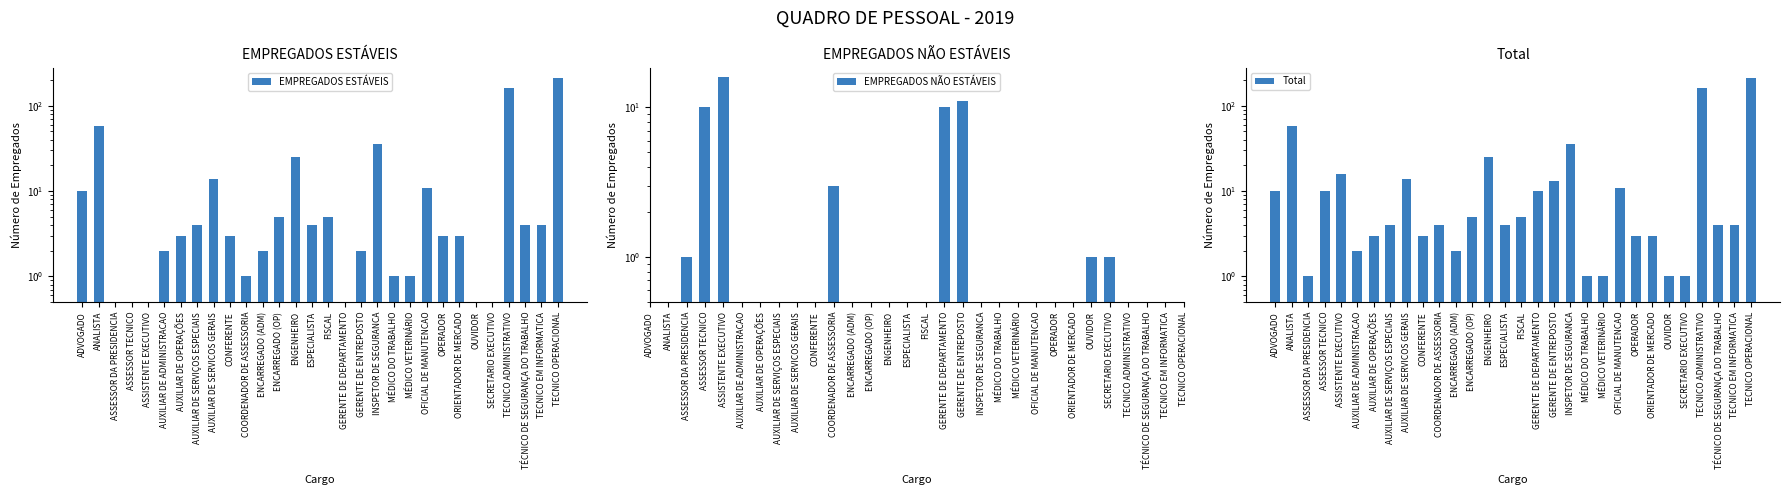

Rank the categories by Total value from lowest to highest.

ASSESSOR DA PRESIDENCIA, MÉDICO DO TRABALHO, MÉDICO VETERINÁRIO, OUVIDOR, SECRETARIO EXECUTIVO, AUXILIAR DE ADMINISTRACAO, ENCARREGADO (ADM), AUXILIAR DE OPERAÇÕES, CONFERENTE, OPERADOR, ORIENTADOR DE MERCADO, AUXILIAR DE SERVIÇOS ESPECIAIS, COORDENADOR DE ASSESSORIA, ESPECIALISTA, TÉCNICO DE SEGURANÇA DO TRABALHO, TECNICO EM INFORMATICA, ENCARREGADO (OP), FISCAL, ADVOGADO, ASSESSOR TECNICO, GERENTE DE DEPARTAMENTO, OFICIAL DE MANUTENCAO, GERENTE DE ENTREPOSTO, AUXILIAR DE SERVICOS GERAIS, ASSISTENTE EXECUTIVO, ENGENHEIRO, INSPETOR DE SEGURANCA, ANALISTA, TECNICO ADMINISTRATIVO, TECNICO OPERACIONAL